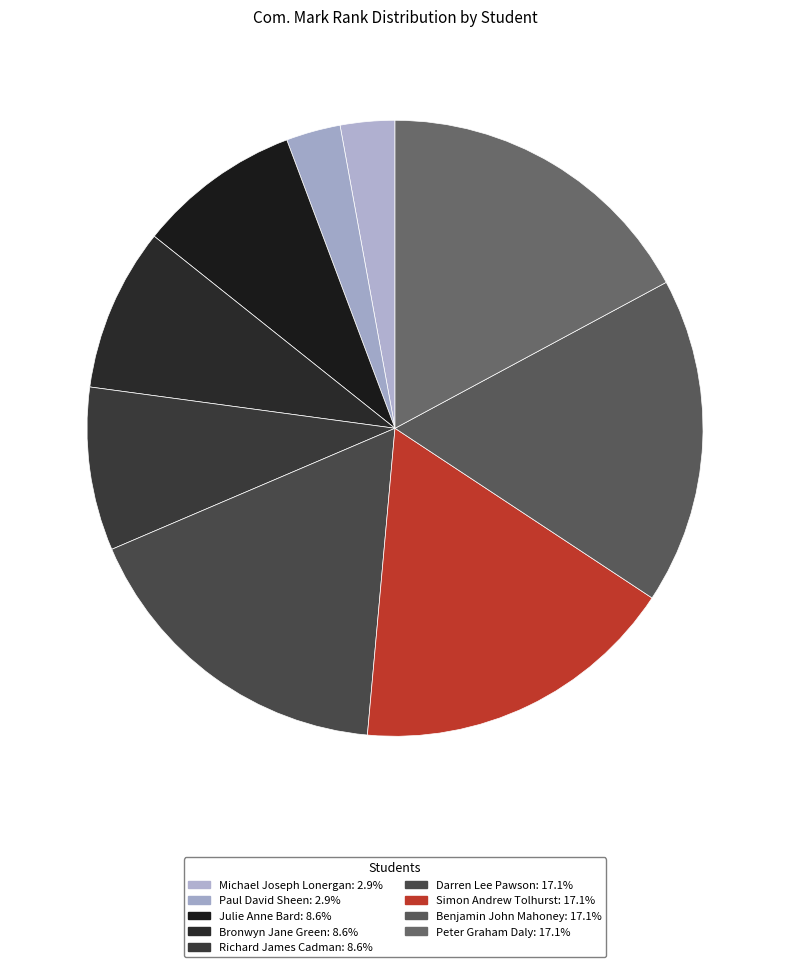

How many slices are in this pie chart?

9